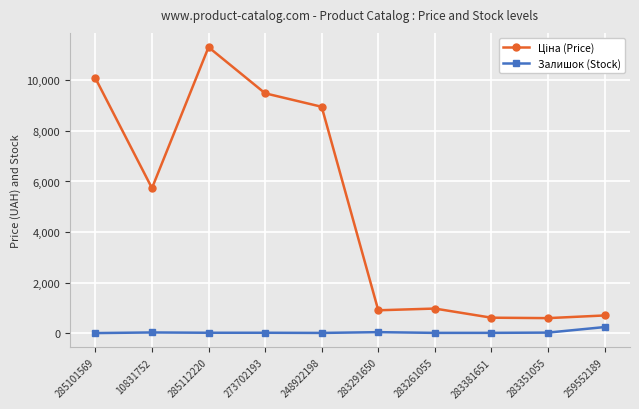

What is the sum of all Залишок (Stock) values?

408.0